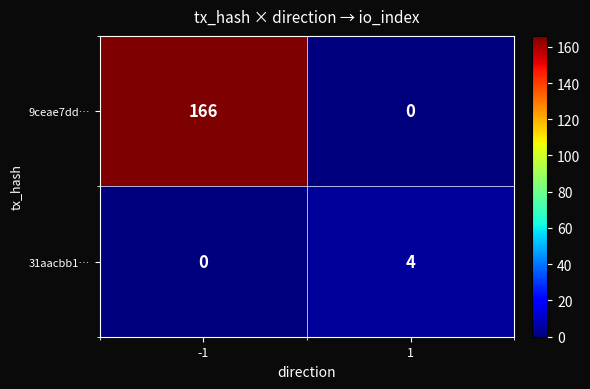

Which series changed the most between -1 and 1?

9ceae7dd…